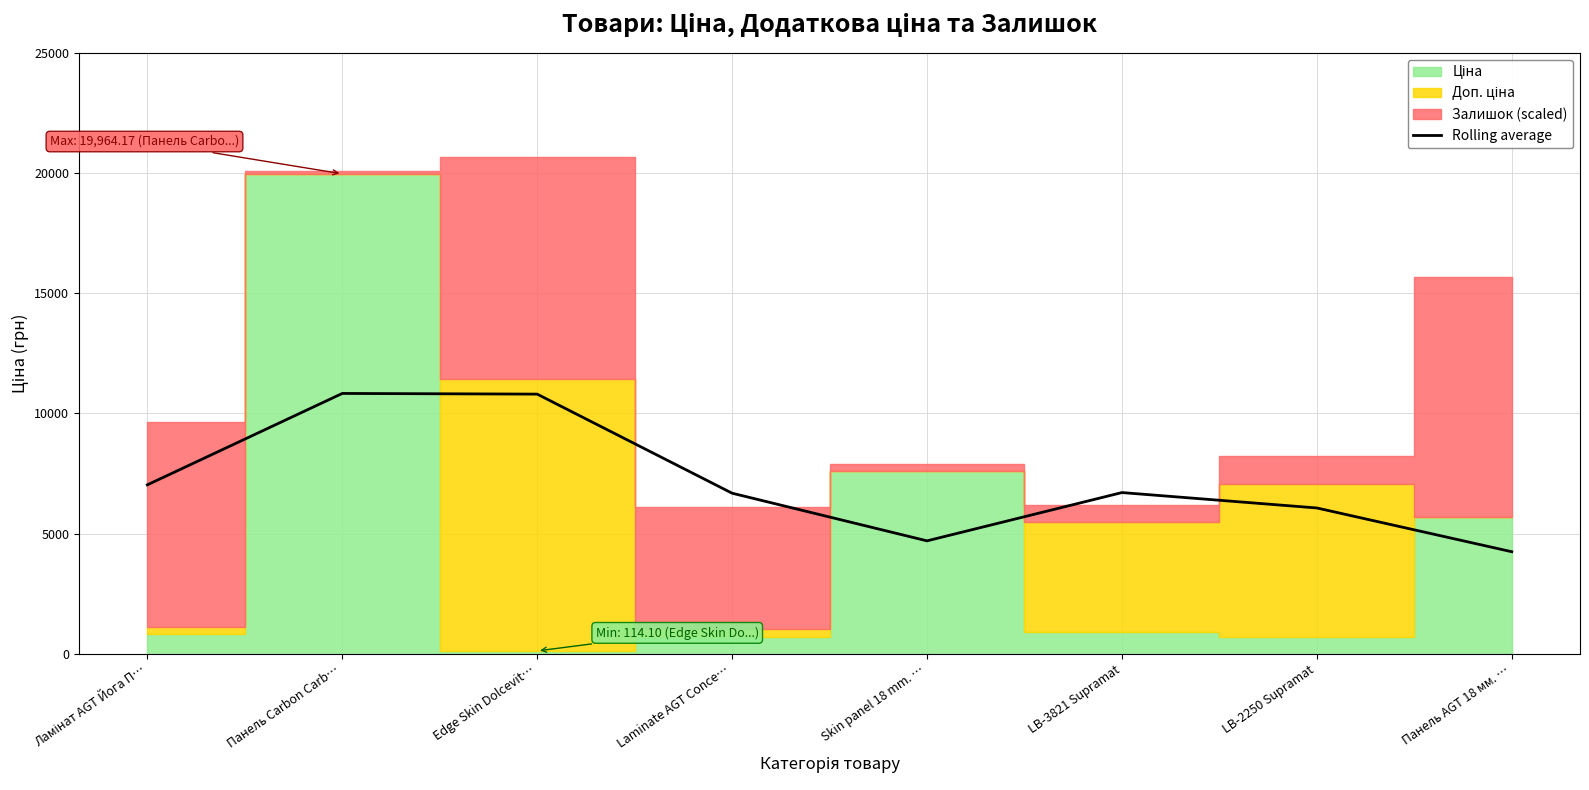

What is the ratio of the value at Edge Skin Dolcevit… to the value at Laminate AGT Conce…?

1.6